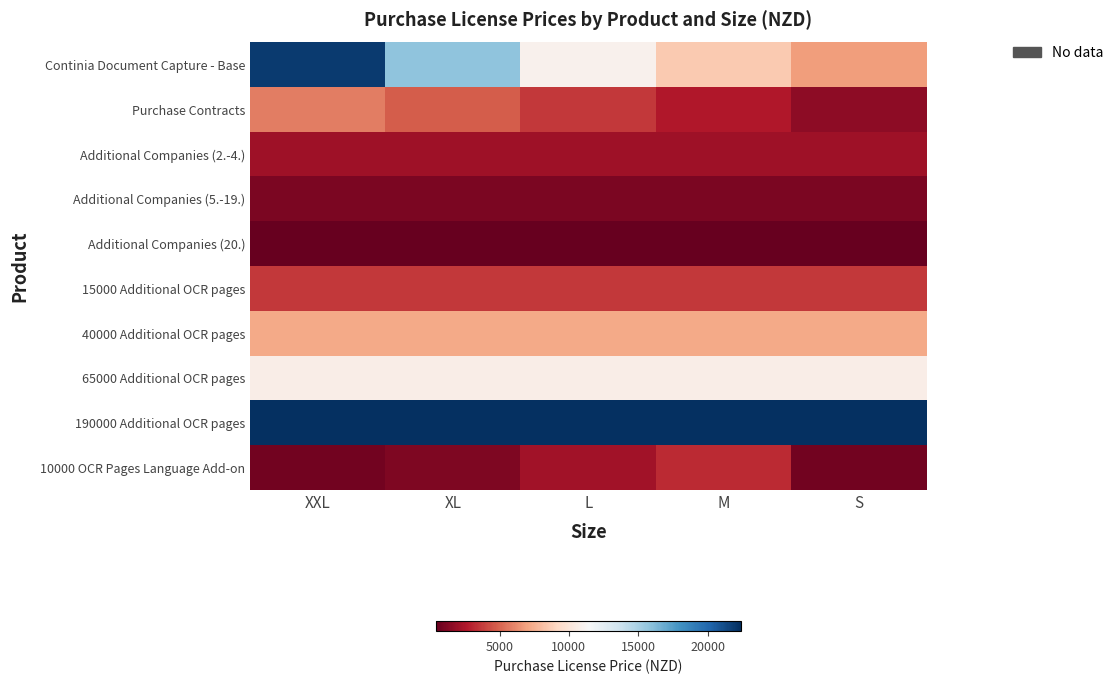

At S, list the series in order from smallest to largest.

Additional Companies (20.), 10000 OCR Pages Language Add-on, Additional Companies (5.-19.), Purchase Contracts, Additional Companies (2.-4.), 15000 Additional OCR pages, Continia Document Capture - Base, 40000 Additional OCR pages, 65000 Additional OCR pages, 190000 Additional OCR pages